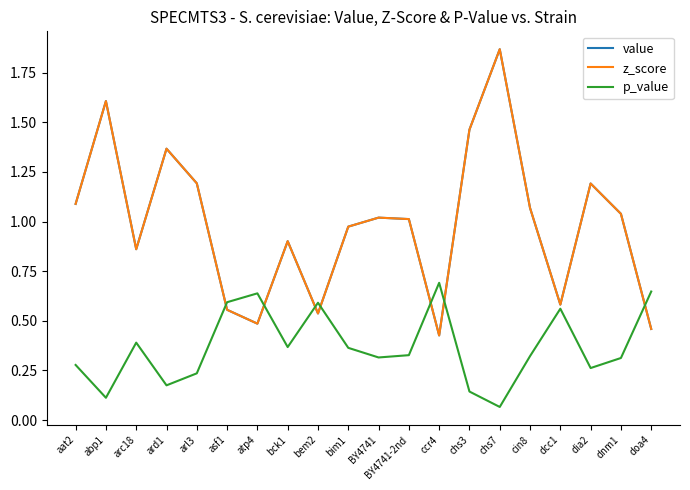

What is the total value across all series at ccr4?

1.5